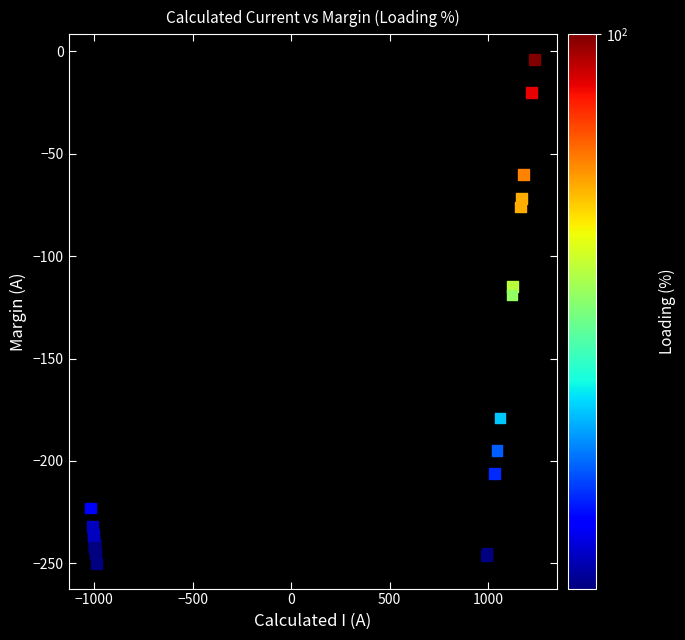

What Y value in the scatter plot is closest to -127?

-119